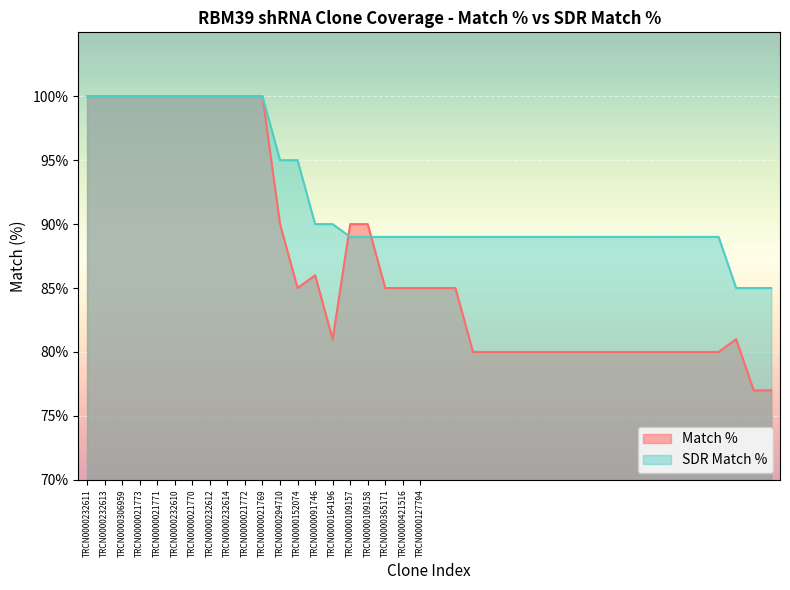

After their last crossing, which series has the higher values: Match % or SDR Match %?

SDR Match %